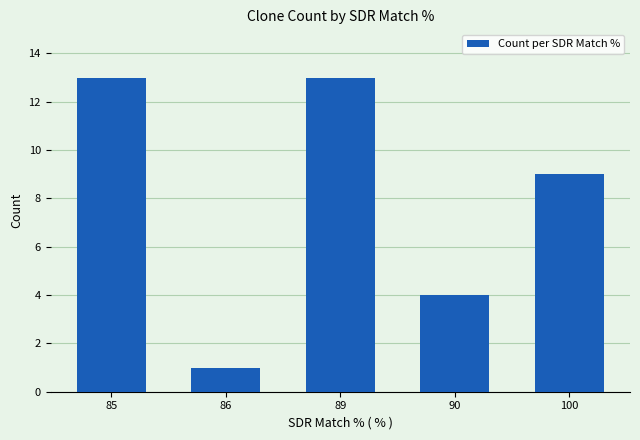

How many series are shown in this chart?

1